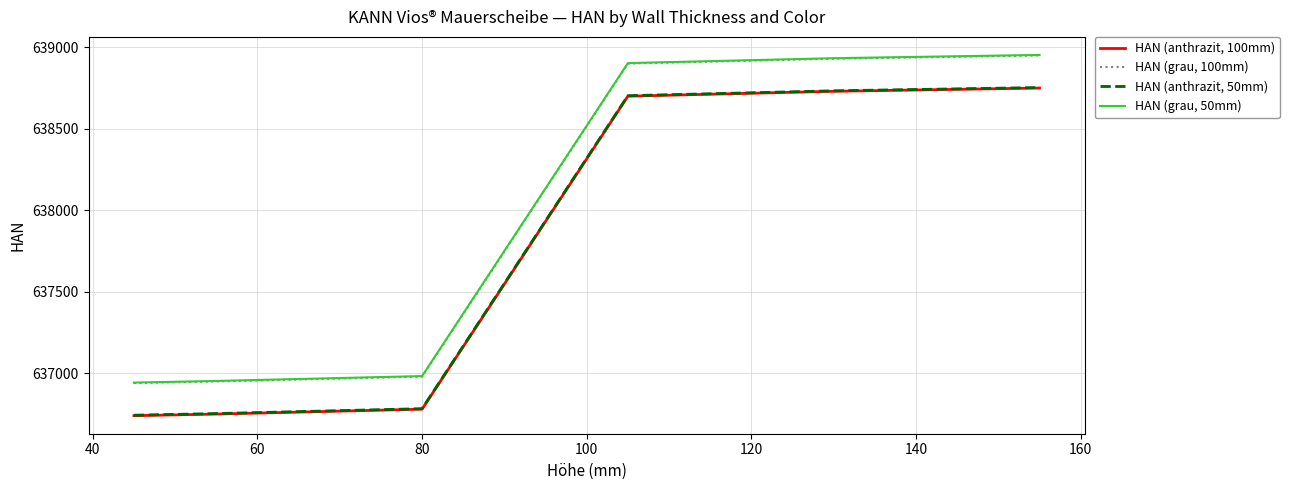

Rank the series by their maximum value, from lowest to highest.

HAN (anthrazit, 100mm), HAN (anthrazit, 50mm), HAN (grau, 100mm), HAN (grau, 50mm)